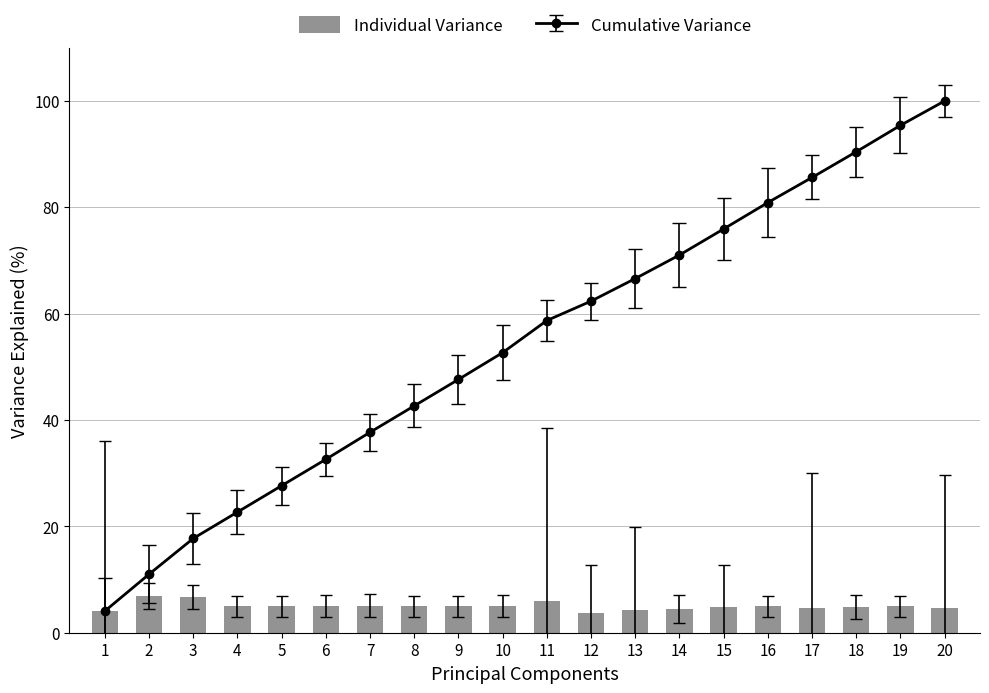

True or false: the data shows 4.2 at 13.

True